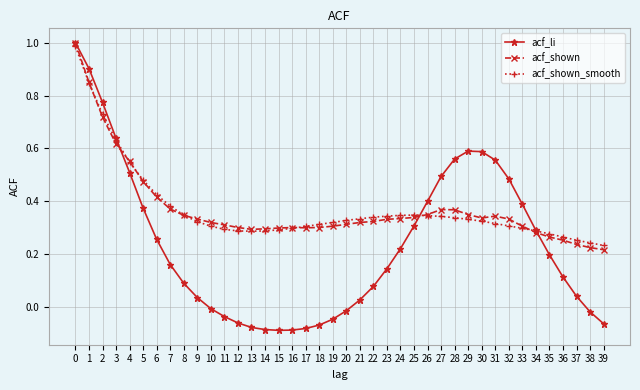

Is this an area chart (filled region under the line)?

No